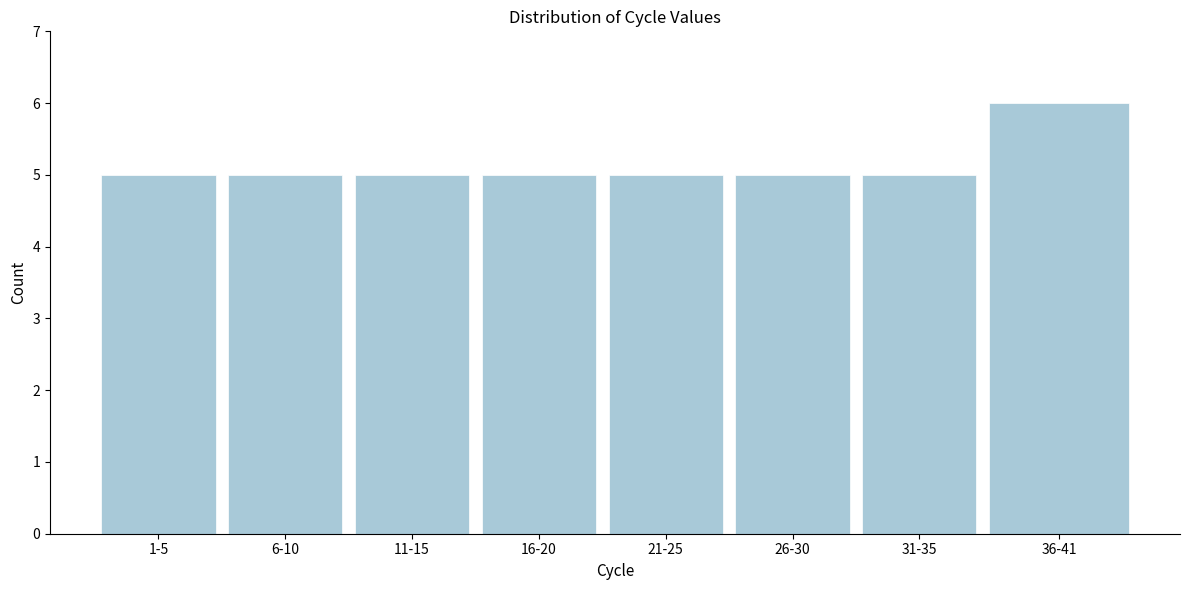

Reading left to right, extract all data points from this chart.

5	5	5	5	5	5	5	6